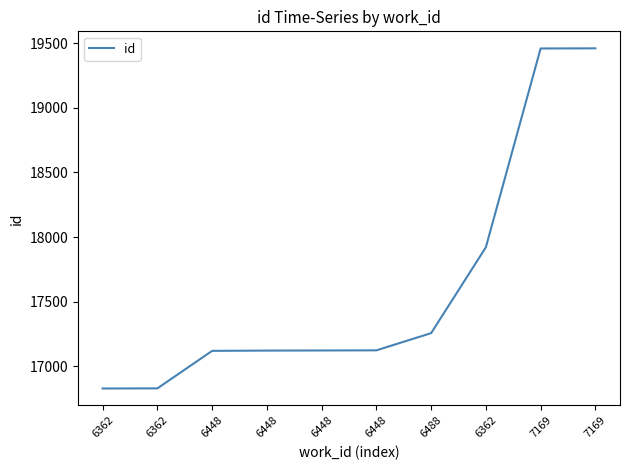

At which category does the chart reach its minimum across all series?

6362